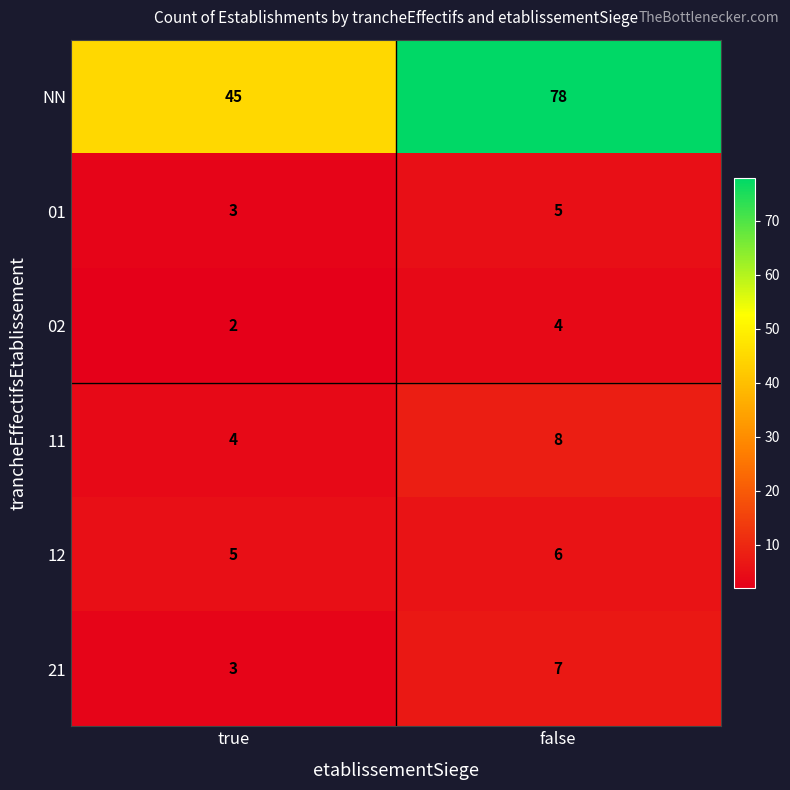

Reading left to right, what are all the values shown in this chart?

NN: true=45	false=78
01: true=3	false=5
02: true=2	false=4
11: true=4	false=8
12: true=5	false=6
21: true=3	false=7